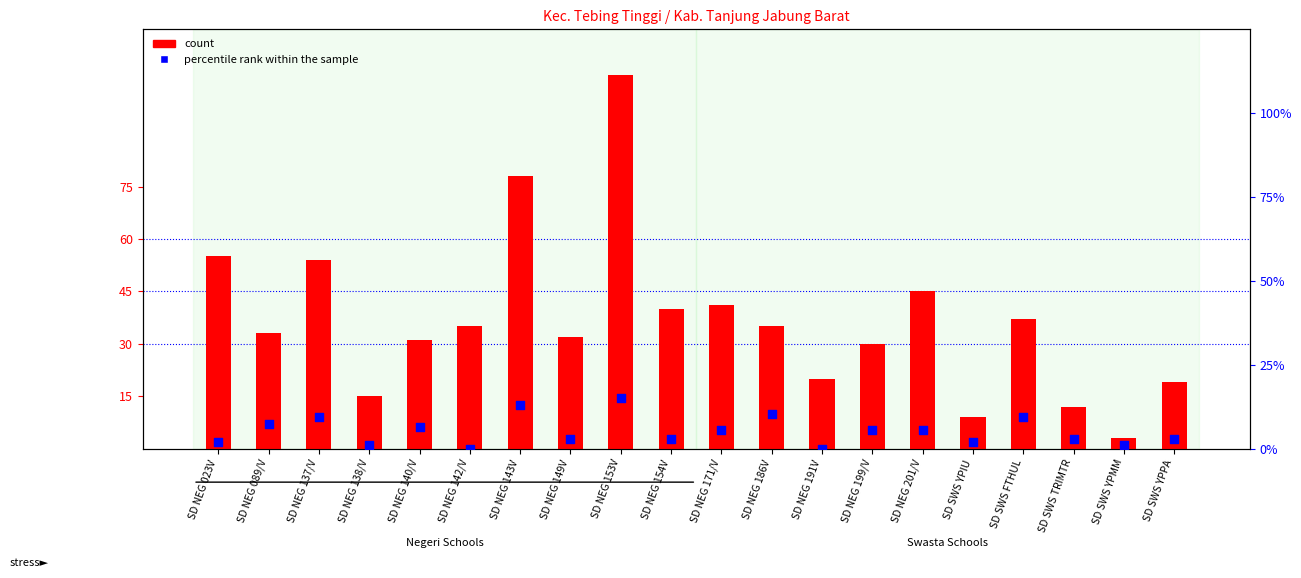

Which series has the largest total across all categories?

count